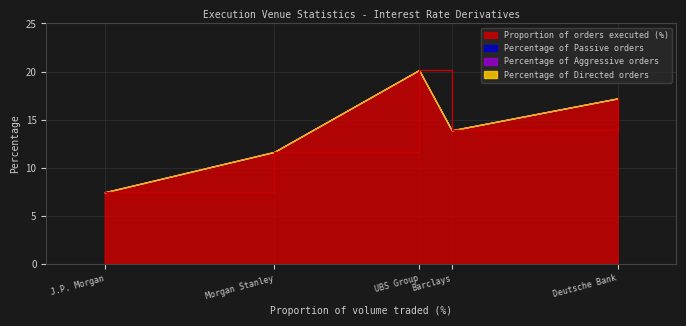

Between BARCLAYS BANK PLC and DEUTSCHE BANK AKTIENGESELLSCHAFT, which series saw the biggest shift?

Proportion of orders executed (%)